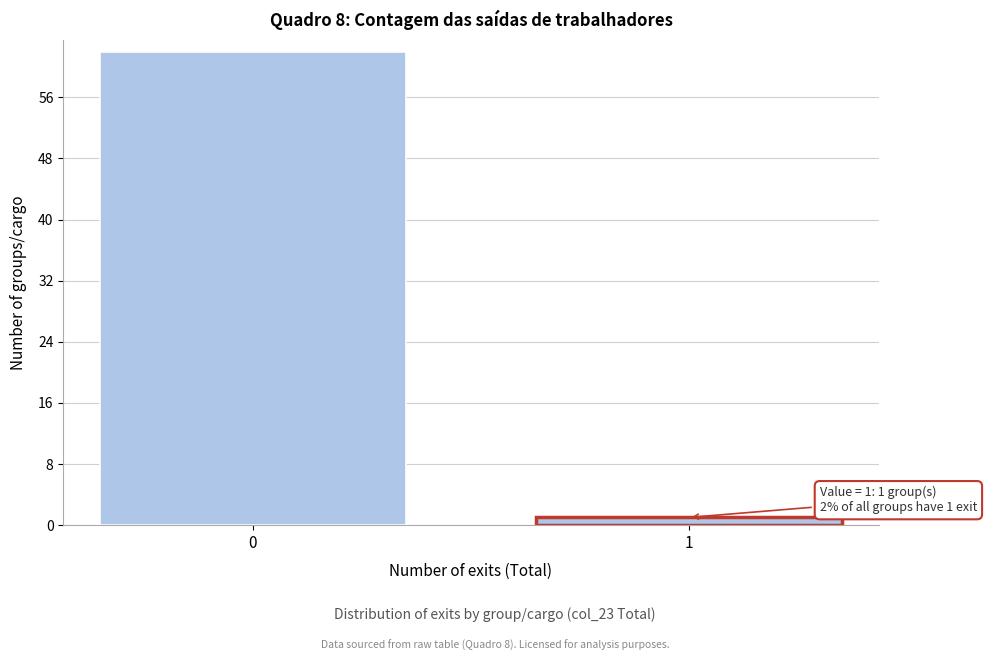

Reading left to right, list all the values displayed in this chart.

0=62	1=1